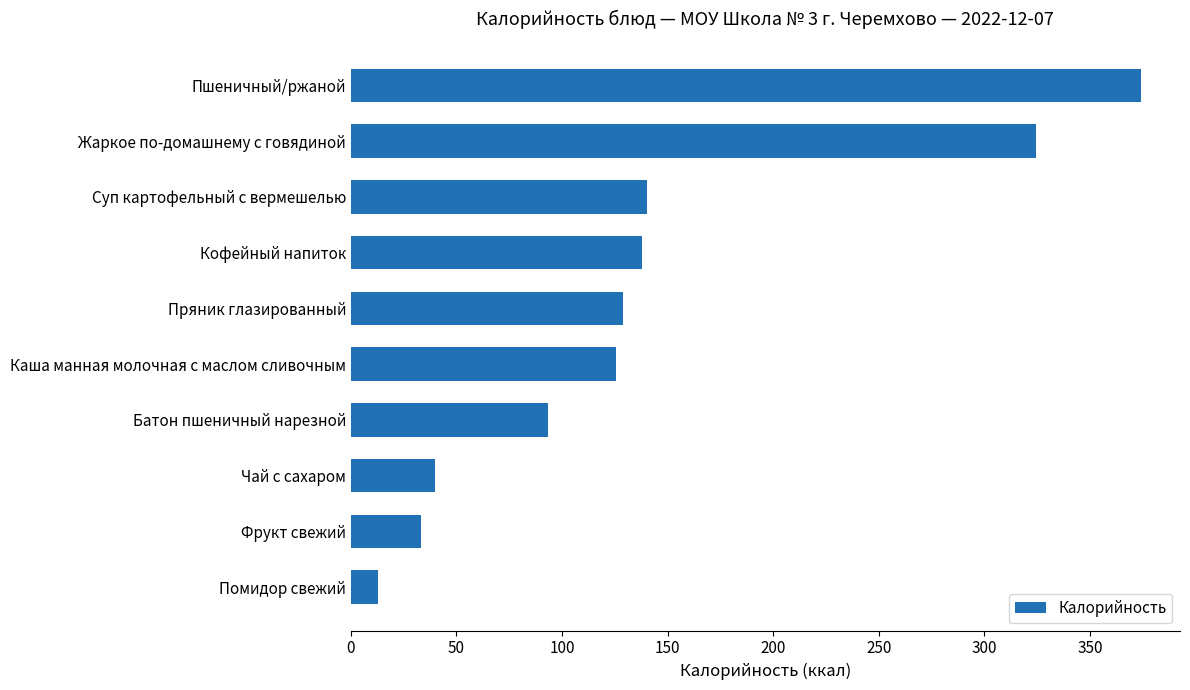

Read the value at Пряник глазированный.

129.0